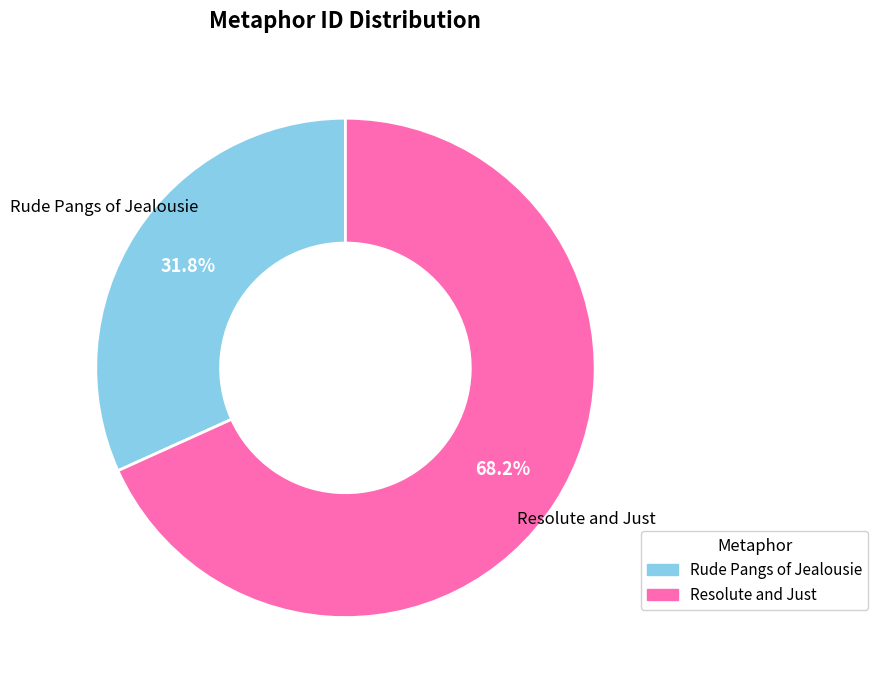

What is the ratio of the value at Resolute and Just to the value at Rude Pangs of Jealousie?

2.1